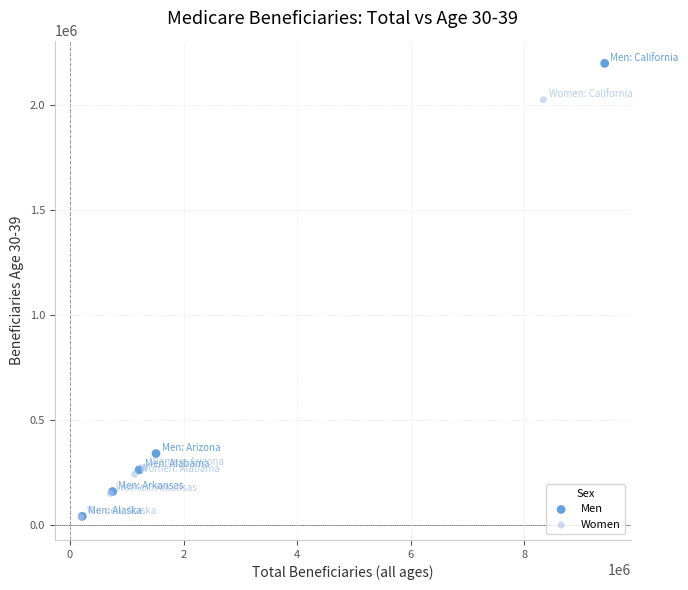

Which series has the widest spread of Y values?

Men